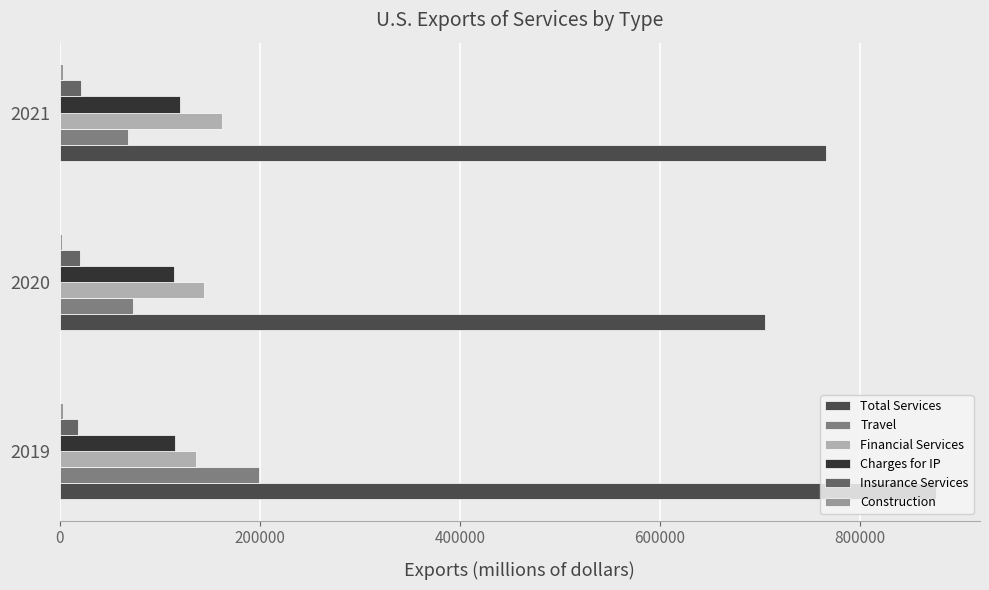

What is the difference between the maximum and second lowest values in the Financial Services series?

17697